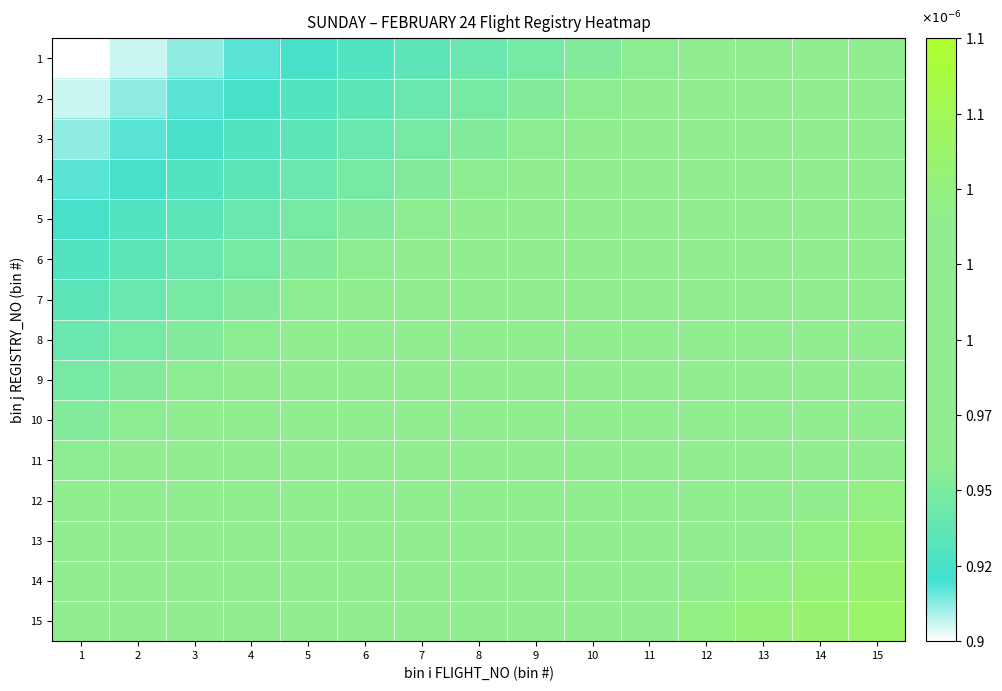

Which category has the lowest value across all series?

1